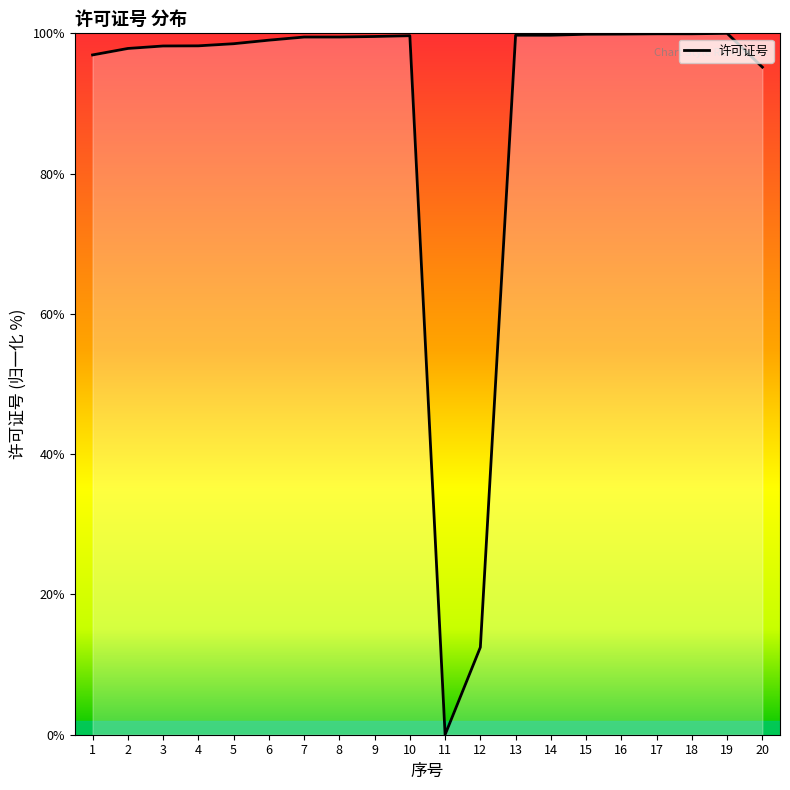

Which has a higher value, 19 or 3?

19